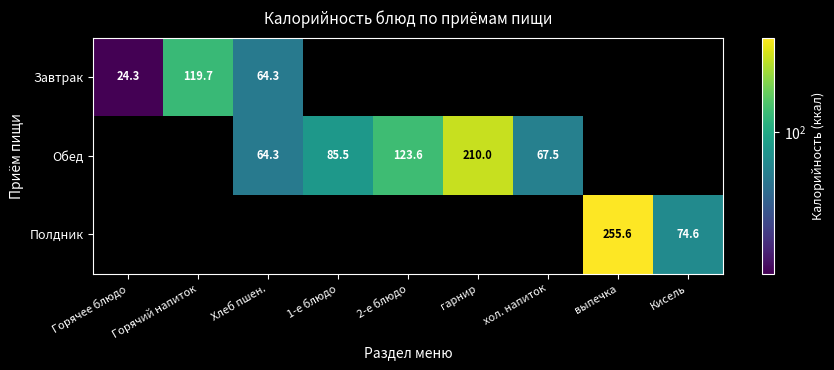

Is it true that Обед equals 123.6 at 2-е блюдо?

True